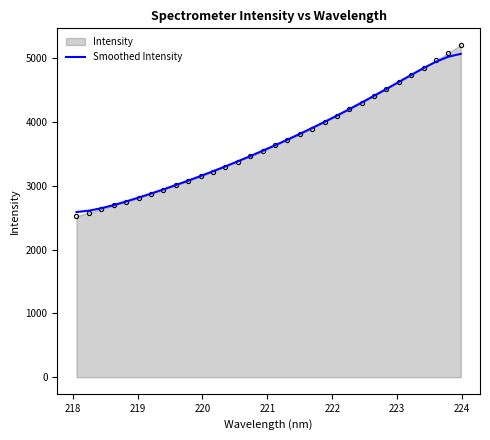

What is the lowest value of the Intensity series?

2525.6